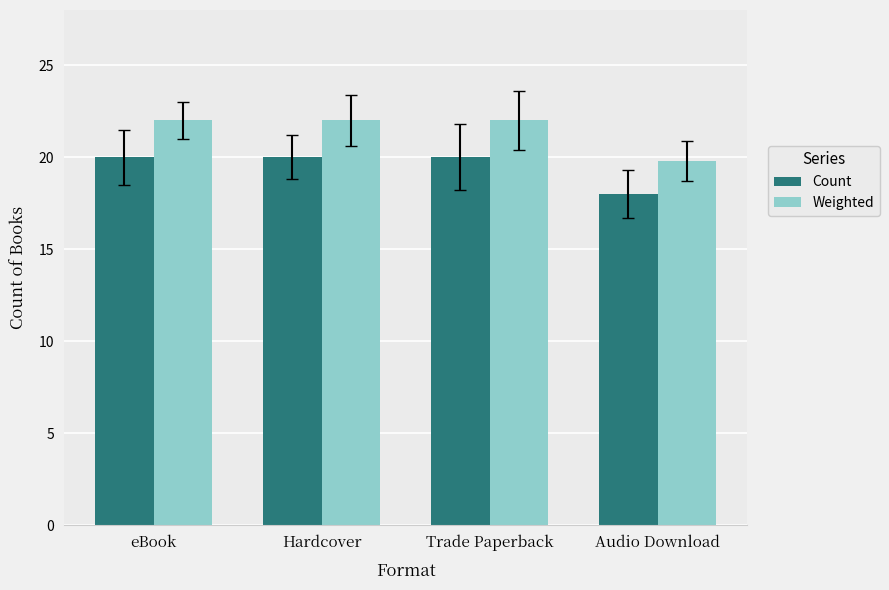

How many bars are there in each group?

2